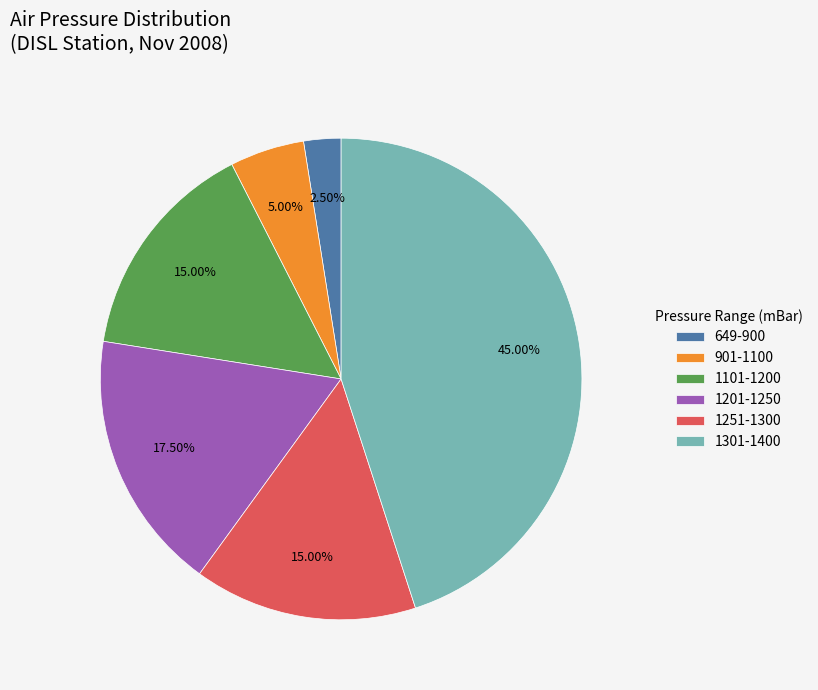

Between 1251-1300 and 901-1100, which is larger?

1251-1300